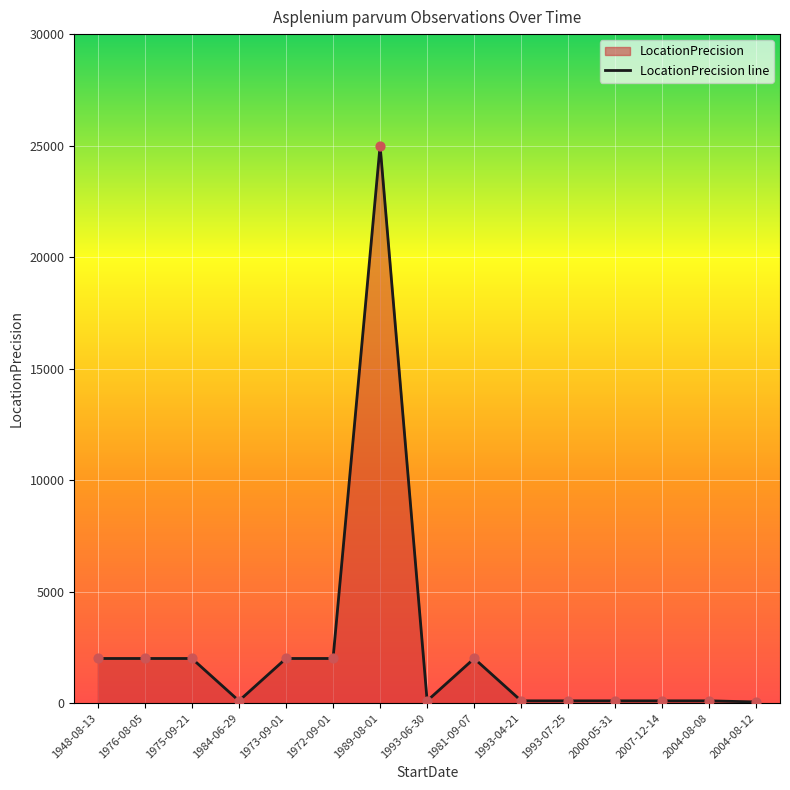

What is the ratio of the value at 2004-08-08 to the value at 2007-12-14?

1.0